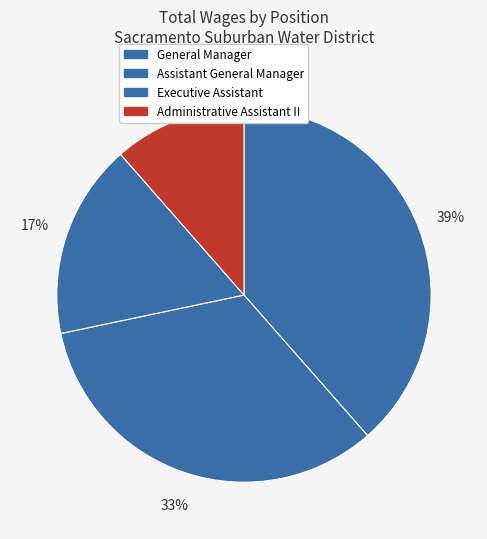

Is there any slice that represents more than half of the pie?

No